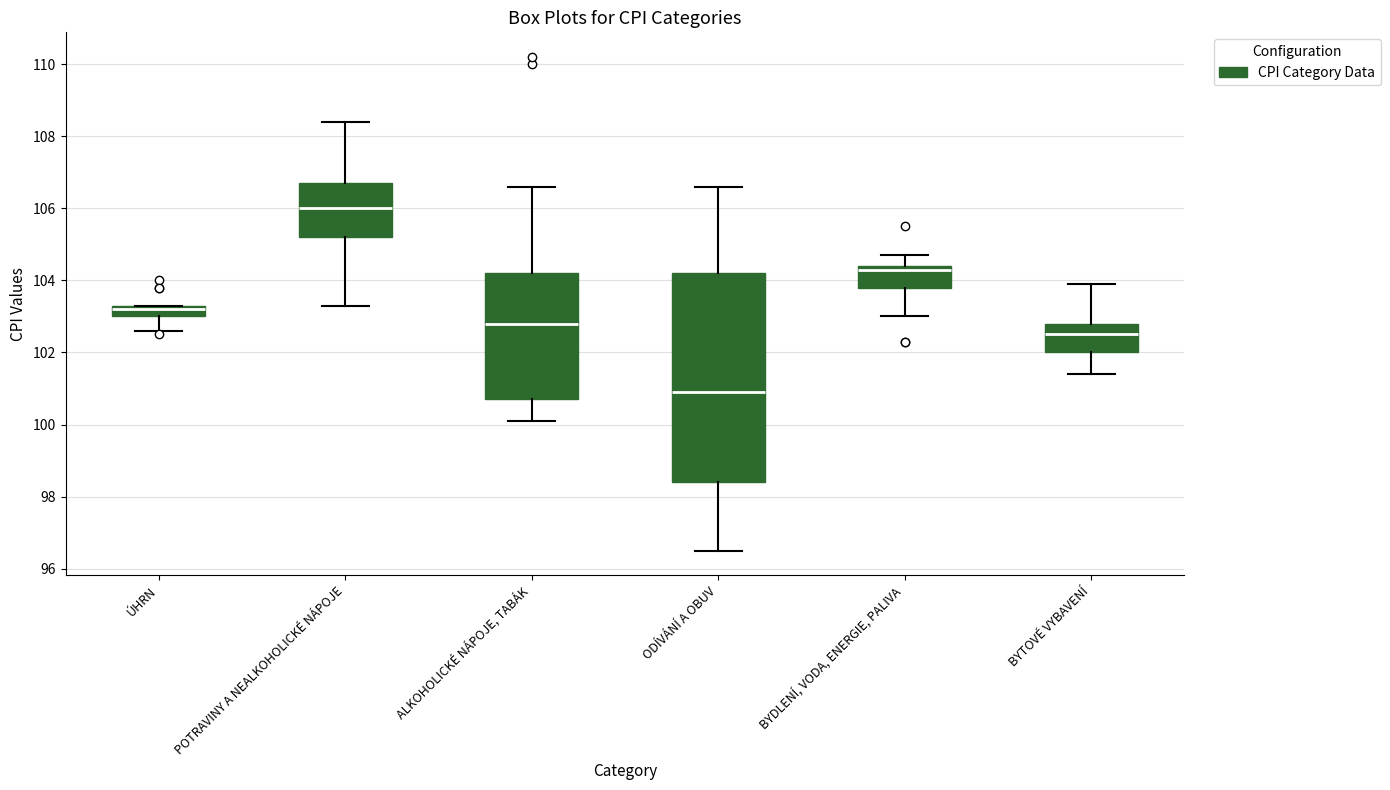

Where does the upper whisker of the box for BYTOVÉ VYBAVENÍ end on the y-axis? The values are not printed on the chart, so give them approximately, as read against the axis.

104.0